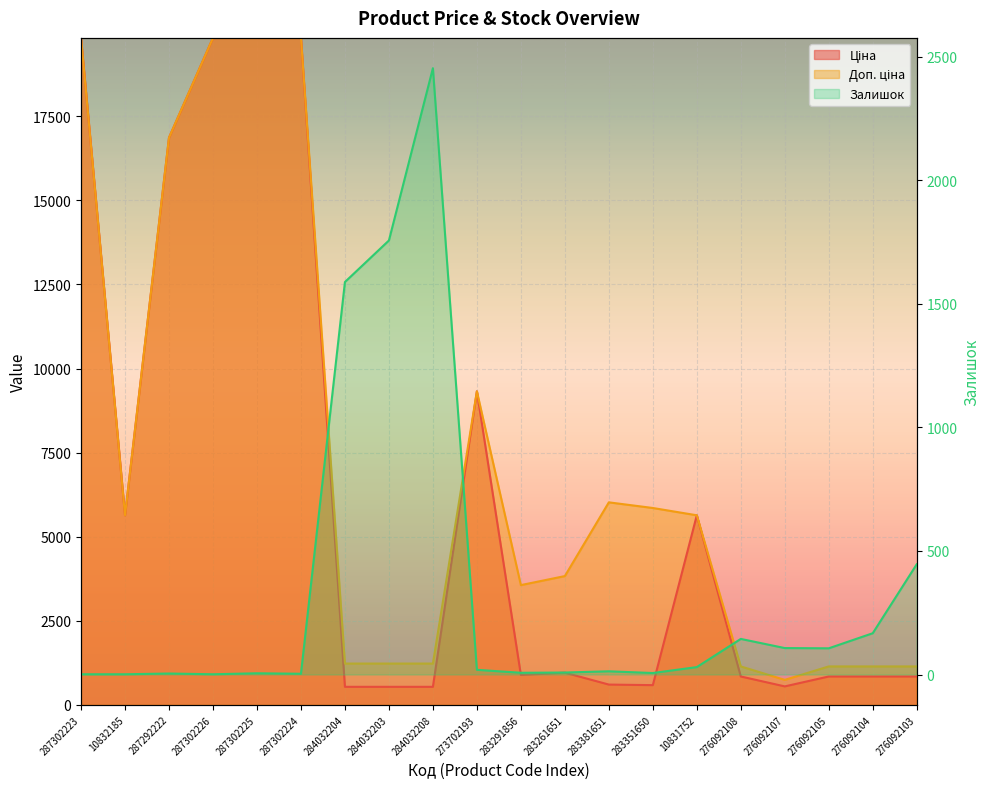

What is the total value across all series at 276092108?

2128.8